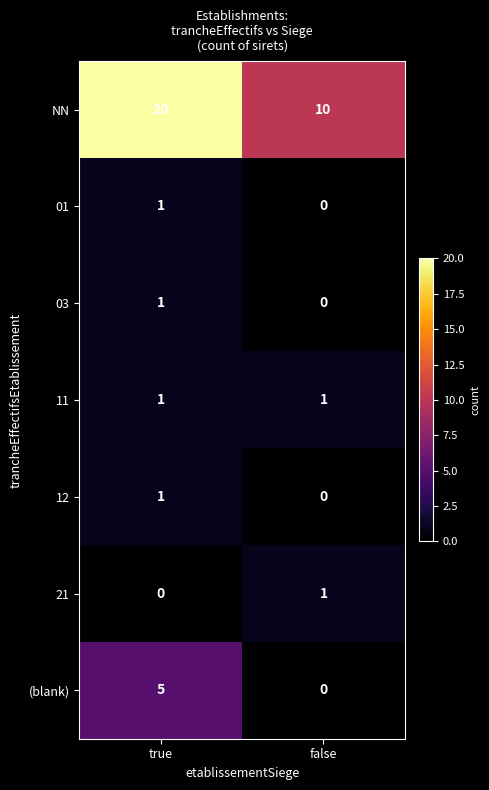

Which label corresponds to the largest value in the chart?

true